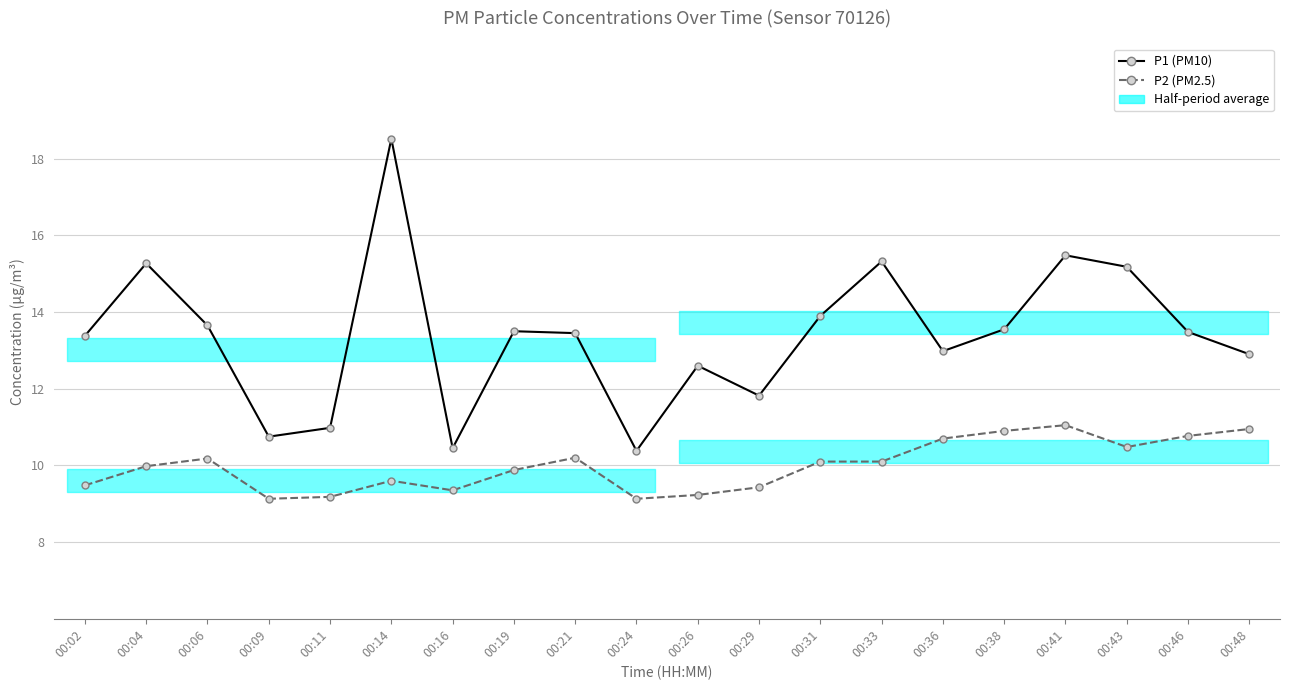

Reading left to right, list all the values displayed in this chart.

P1 (PM10): 00:02=13.4	00:04=15.3	00:06=13.7	00:09=10.8	00:11=11.0	00:14=18.5	00:16=10.4	00:19=13.5	00:21=13.4	00:24=10.4	00:26=12.6	00:29=11.8	00:31=13.9	00:33=15.3	00:36=13.0	00:38=13.6	00:41=15.5	00:43=15.2	00:46=13.5	00:48=12.9
P2 (PM2.5): 00:02=9.5	00:04=10.0	00:06=10.2	00:09=9.1	00:11=9.2	00:14=9.6	00:16=9.3	00:19=9.9	00:21=10.2	00:24=9.1	00:26=9.2	00:29=9.4	00:31=10.1	00:33=10.1	00:36=10.7	00:38=10.9	00:41=11.1	00:43=10.5	00:46=10.8	00:48=10.9